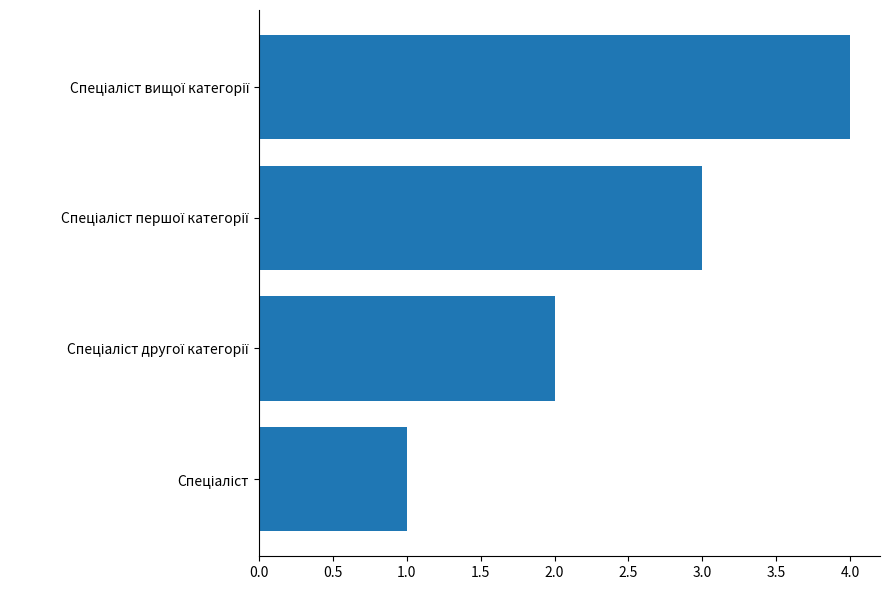

What is the sum of all values?

10